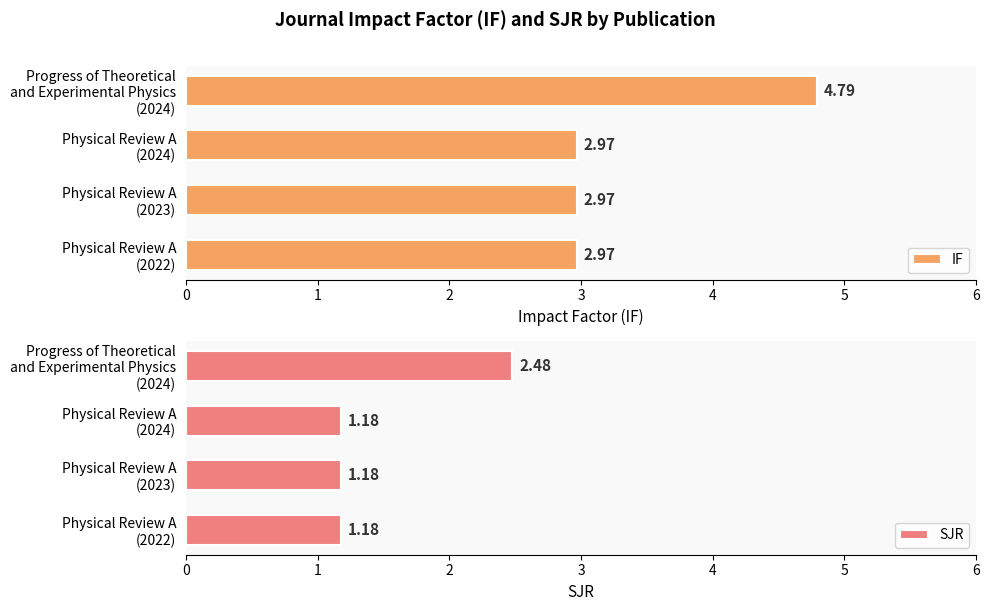

What is the sum of all IF values?

13.7